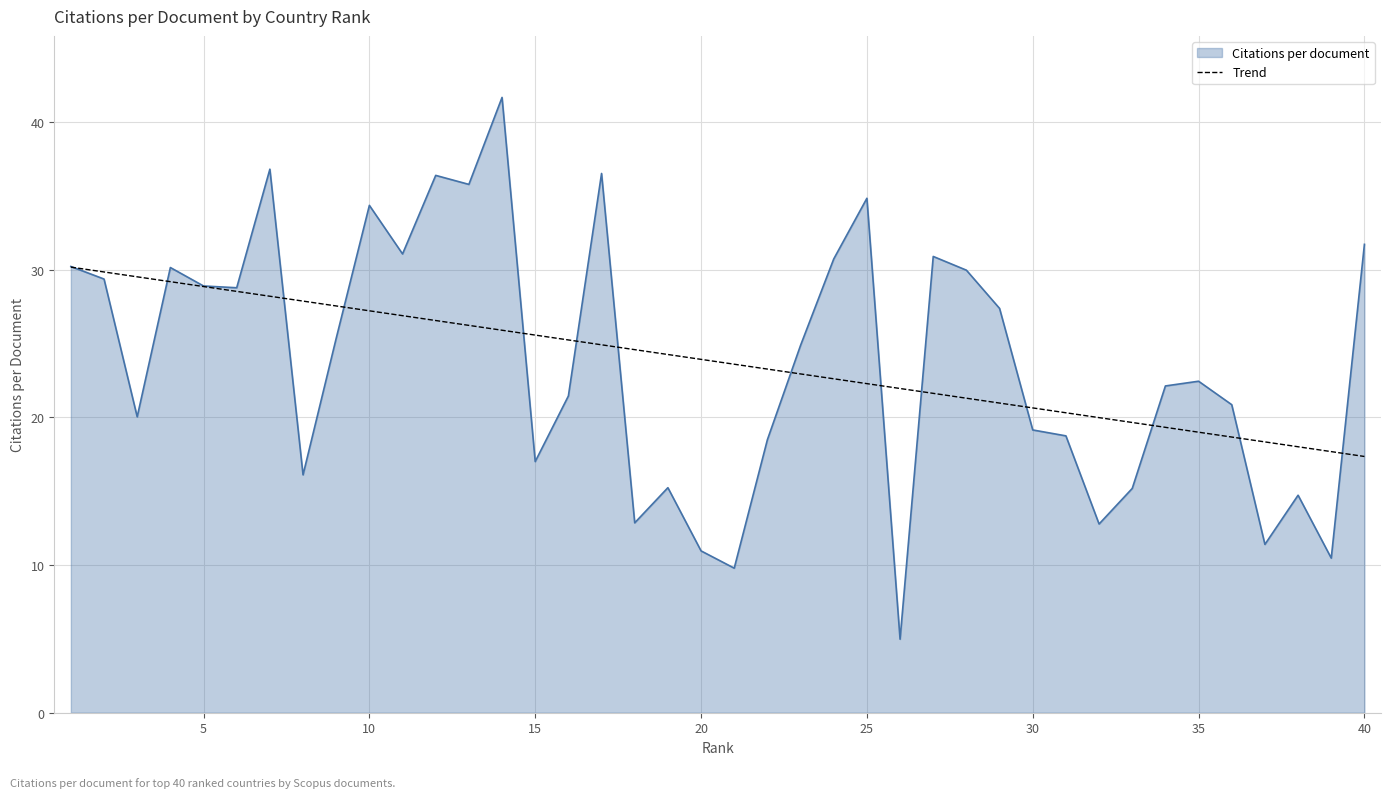

What is the maximum value shown in the chart?

41.7